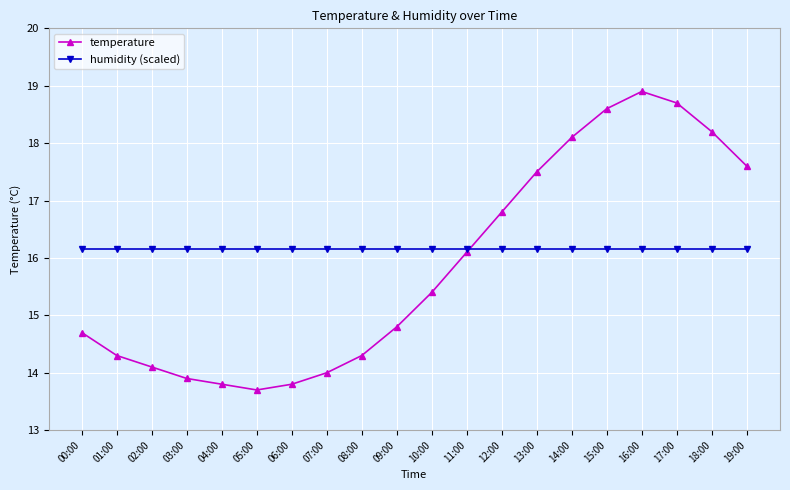

How many lines are shown in the chart?

2